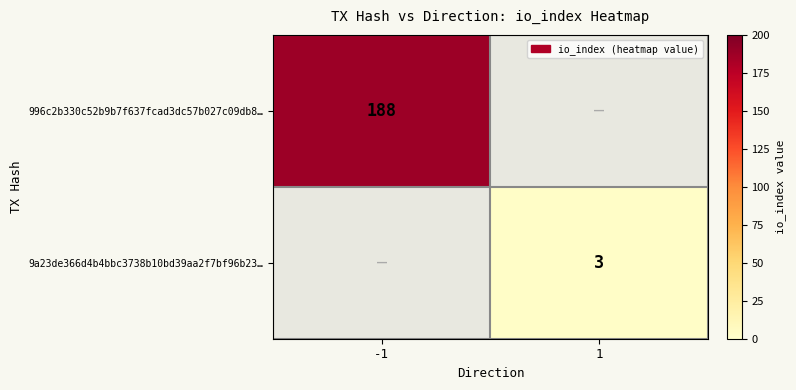

The value of 996c2b330c52b9b7f637fcad3dc57b027c09db8… at -1 is 82. True or false?

False